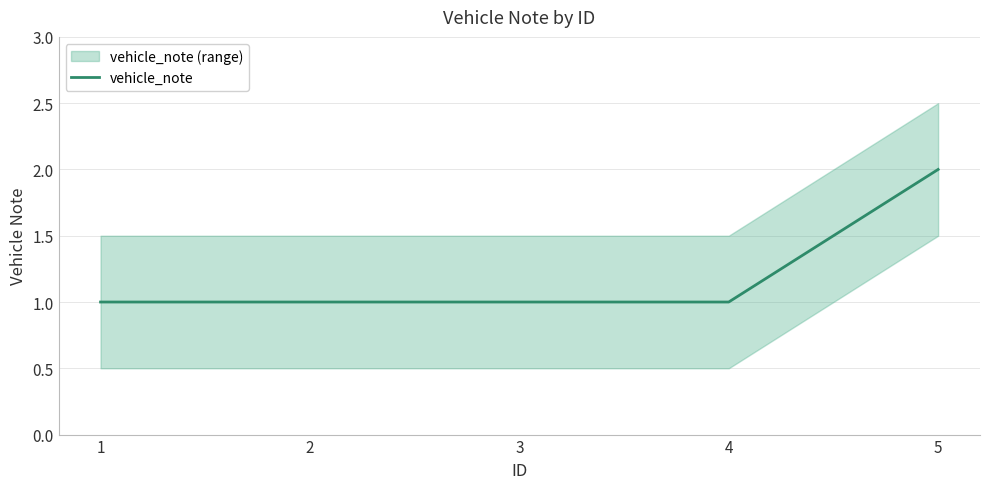

Reading right to left, list all the values displayed in this chart.

5=2	4=1	3=1	2=1	1=1